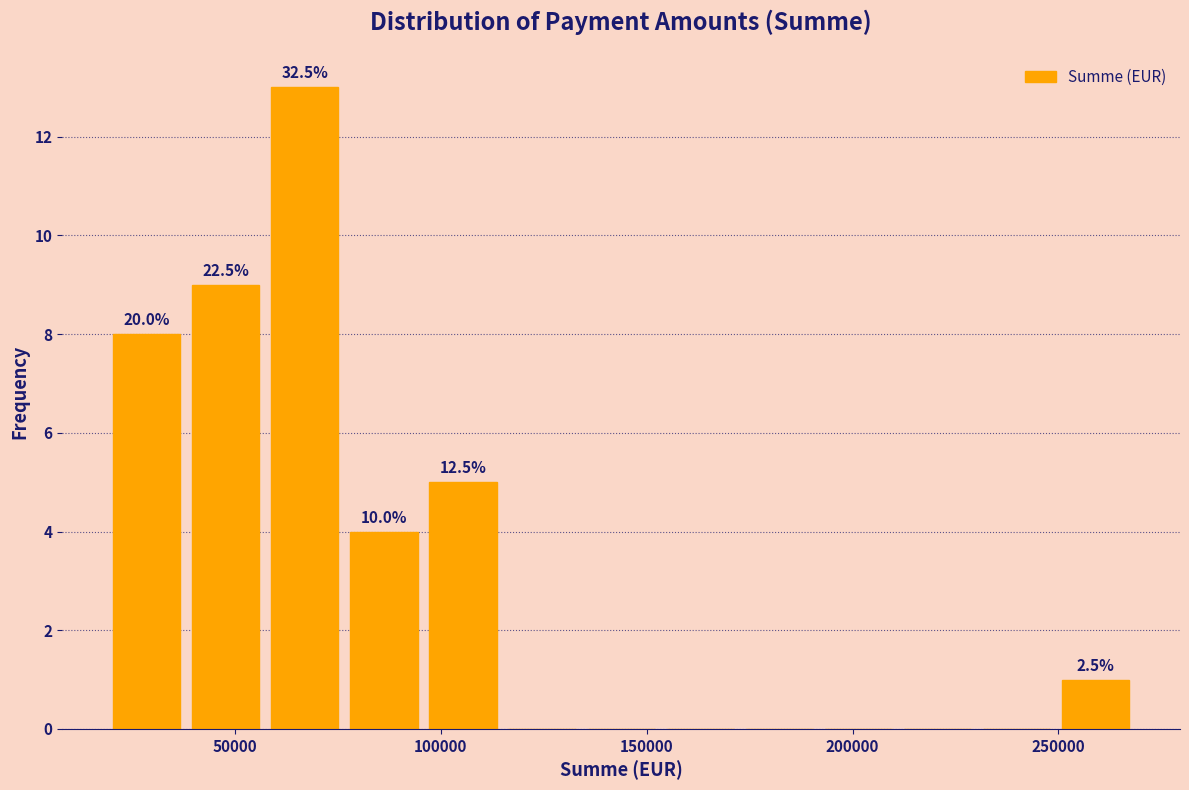

Around what value on the x-axis is the tallest bar? Give the approximate position of its centre, as read against the axis.

65000